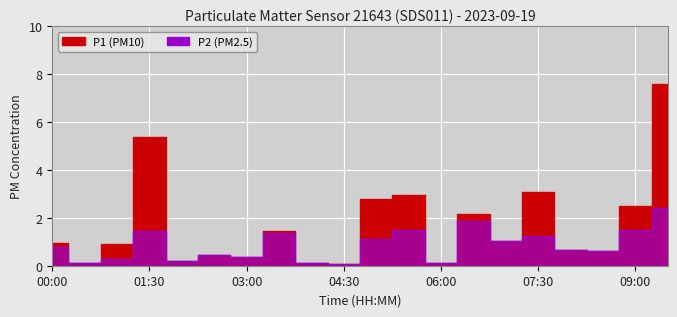

Which series has the widest spread of values?

P1